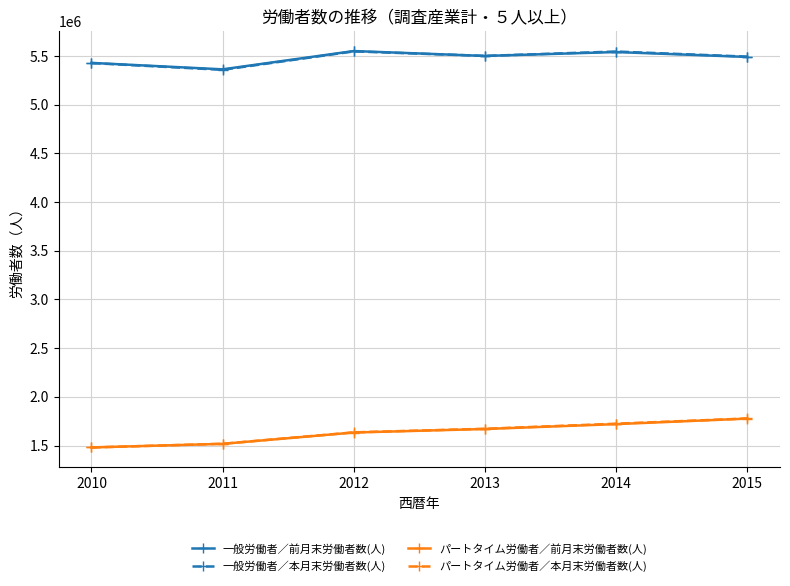

Where does the 一般労働者／前月末労働者数(人) series first go above 5501060?

2012